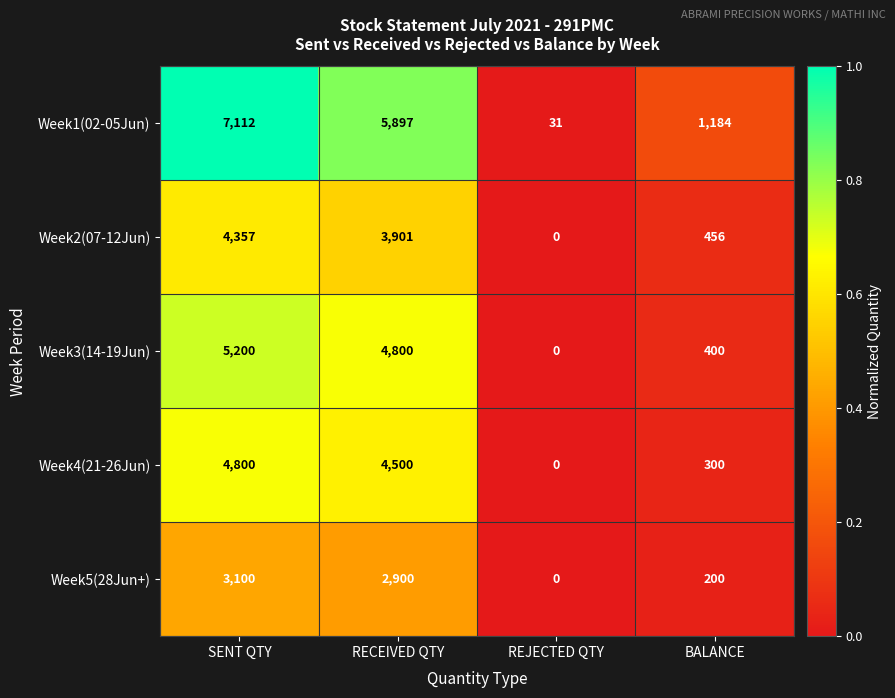

What is the highest value of the Week3(14-19Jun) series?

5200